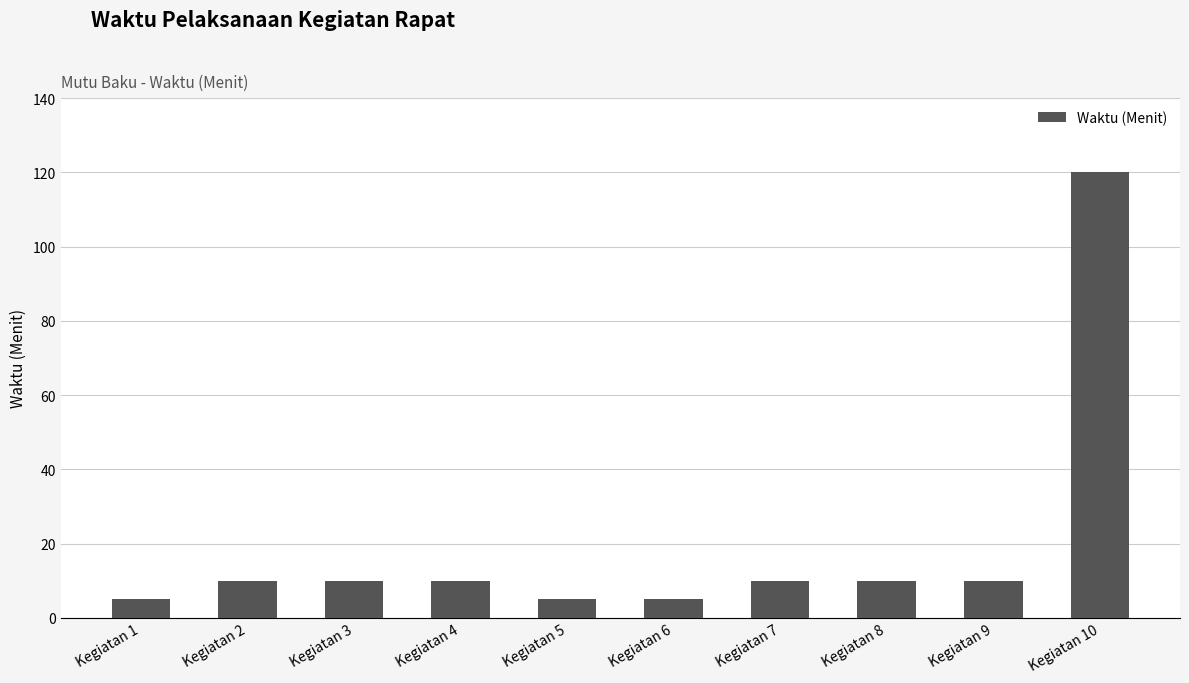

What is the smallest value displayed?

5